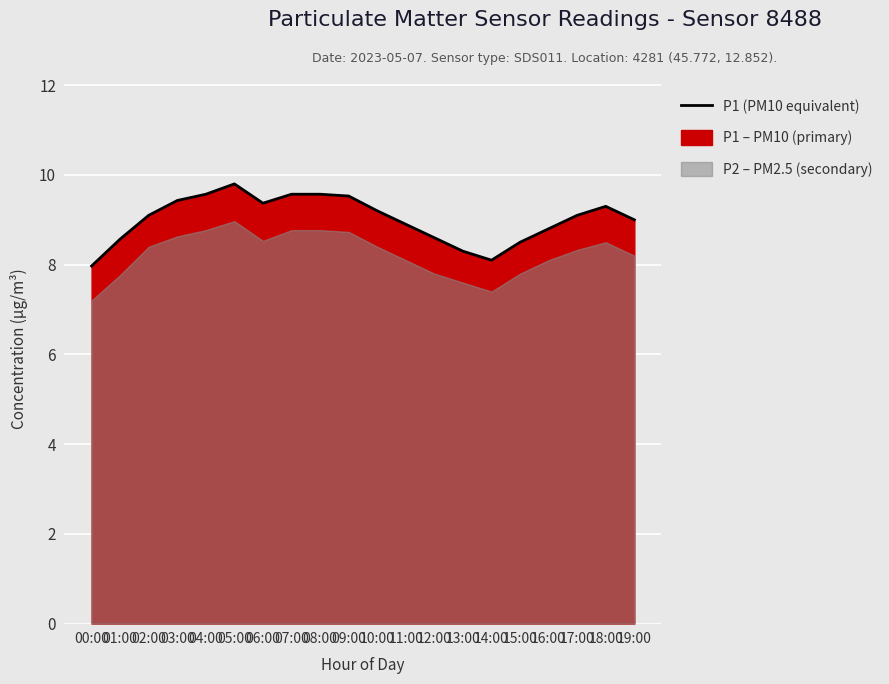

How many interior local valleys (lower than both neighbors) does the data have?

2